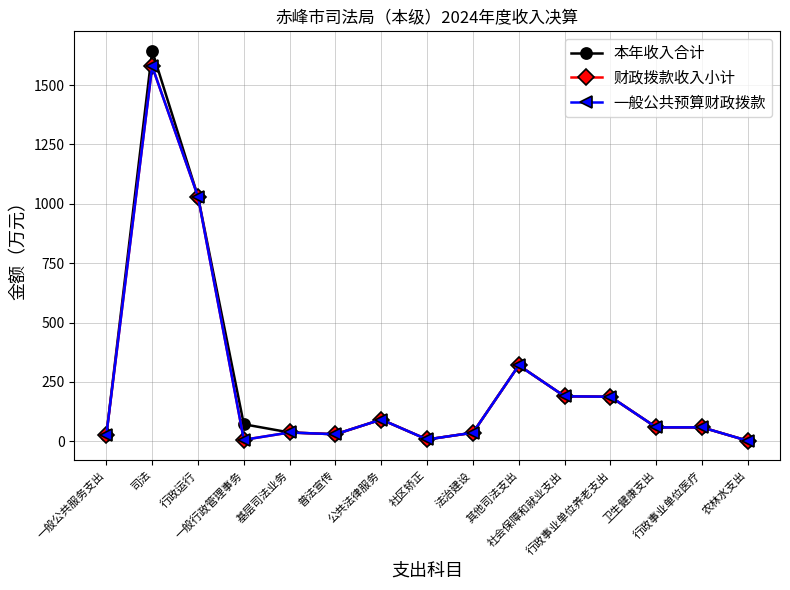

Between 基层司法业务 and 司法, which is larger?

司法